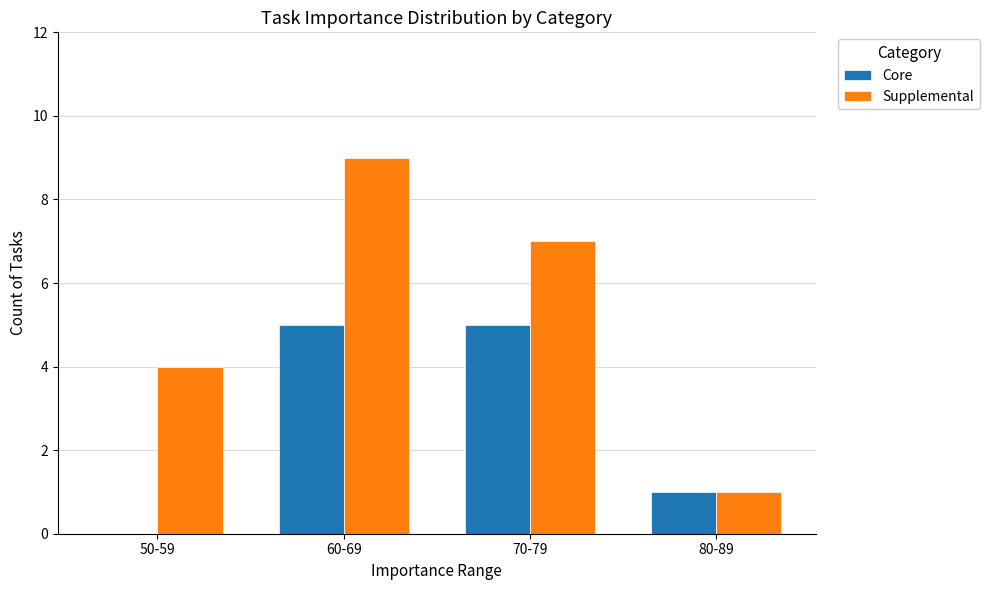

Is the value of Supplemental at 80-89 greater than the value of Core at 50-59?

Yes